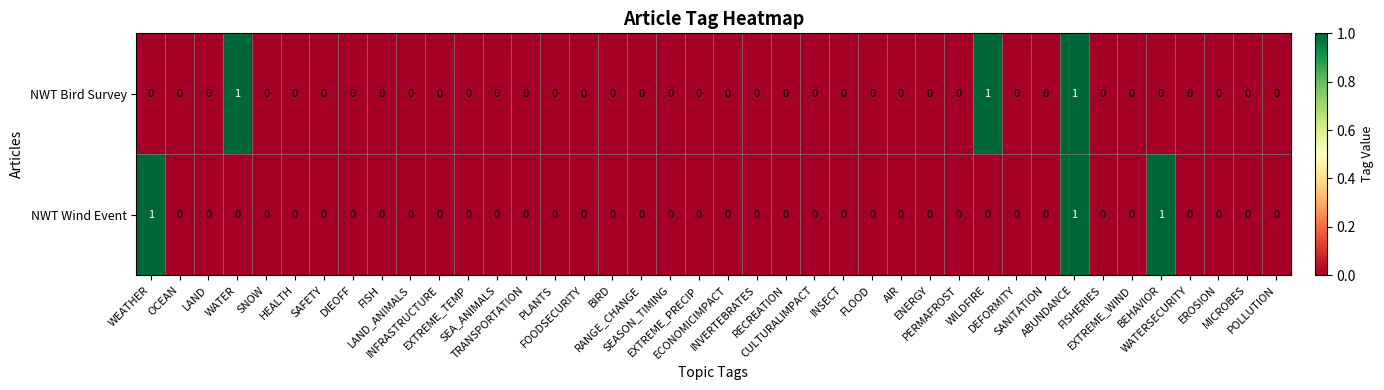

How many NWT Bird Survey values are between 0 and 1?

40